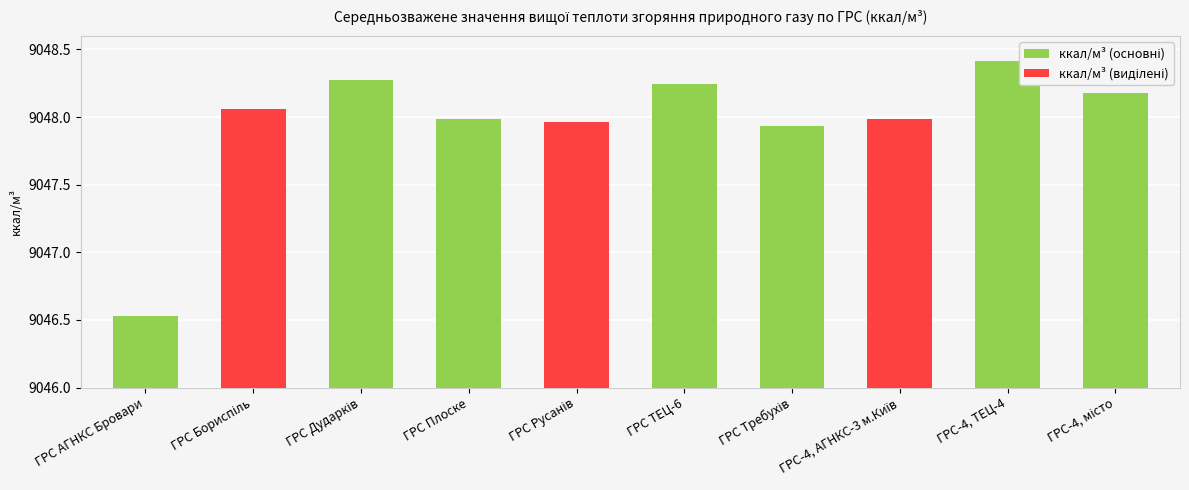

What is the sum of all values?

90479.6